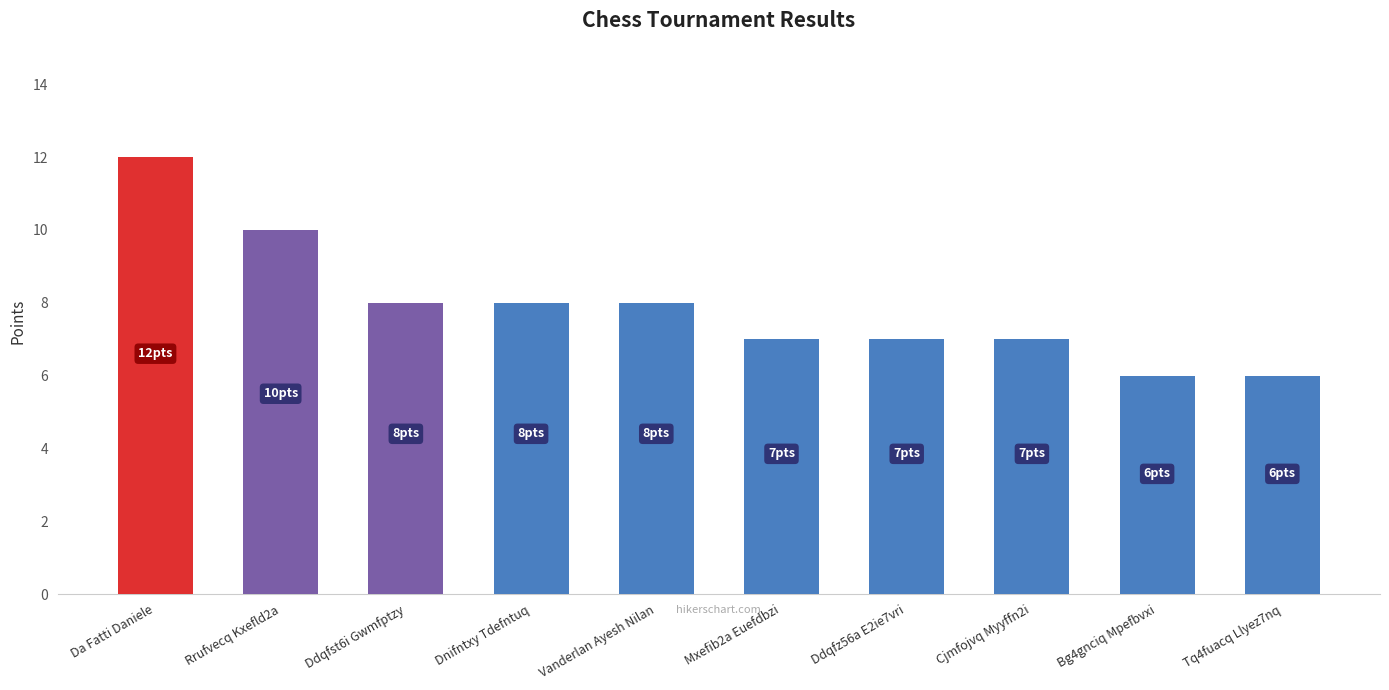

What is the difference between the second highest and second lowest values?

4